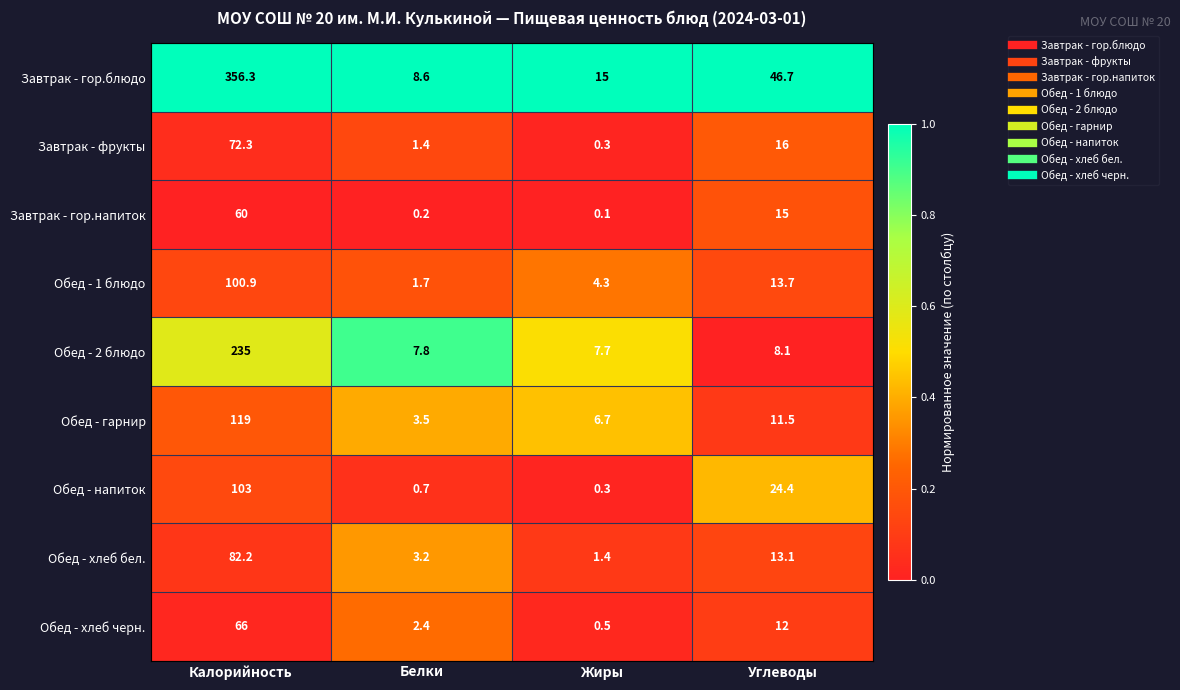

True or false: Обед - гарнир has a value of 119.0 at Калорийность.

True